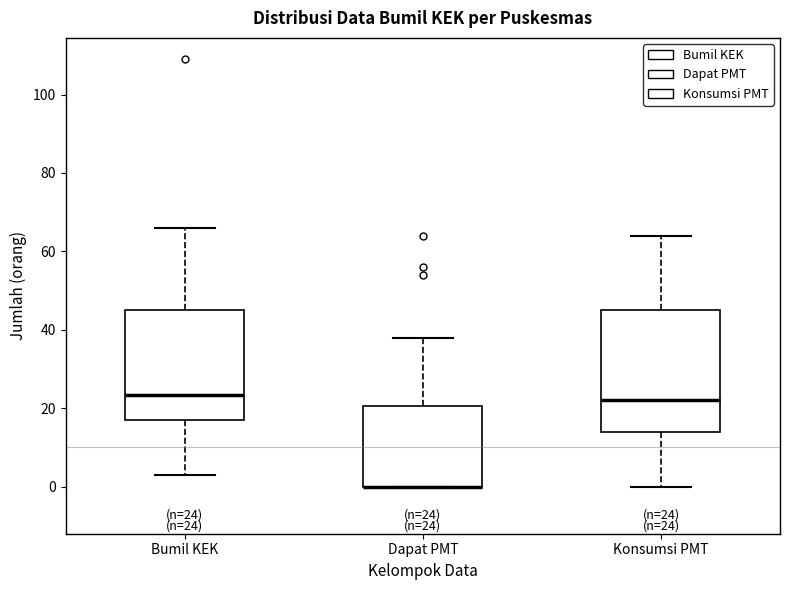

Comparing the boxes themselves (not the whiskers), which one is the tallest?

Konsumsi PMT